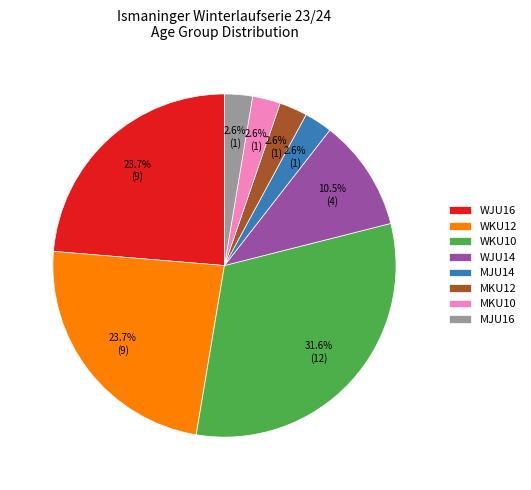

To the nearest percent, what is the combined percentage of WKU12 and WJU14?

34%